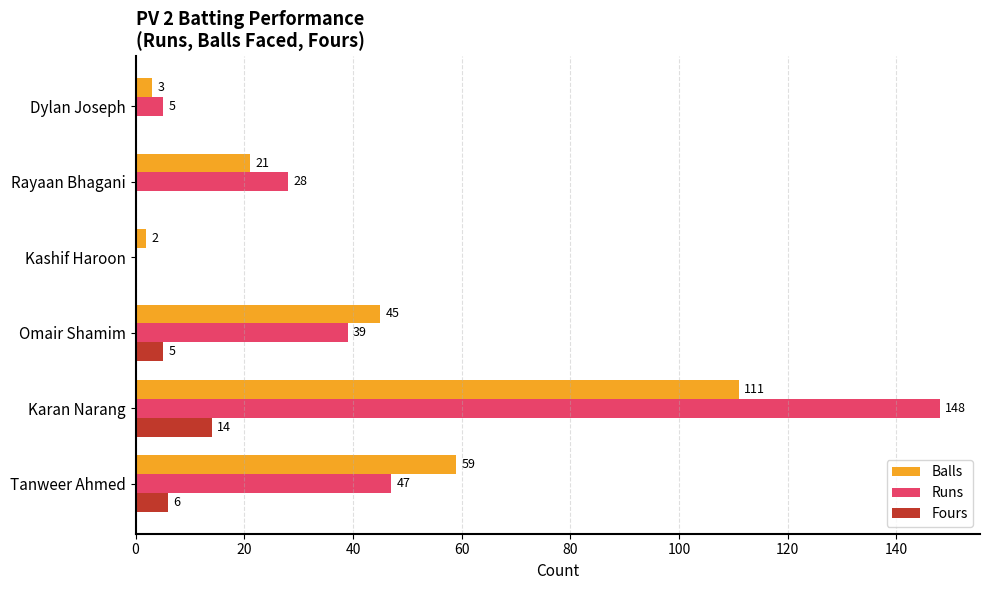

The Runs series shows 66 at Tanweer Ahmed. True or false?

False